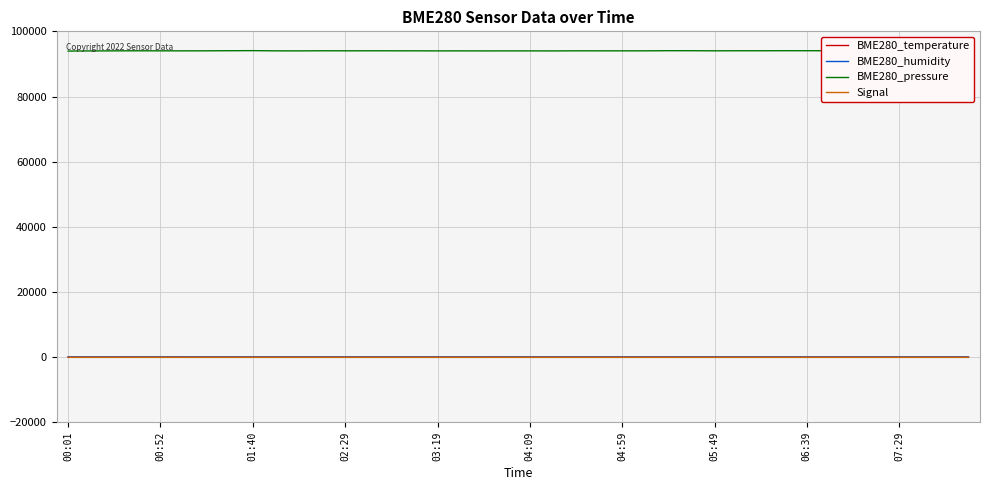

Rank the series at 27 from highest to lowest value.

BME280_pressure, BME280_humidity, BME280_temperature, Signal